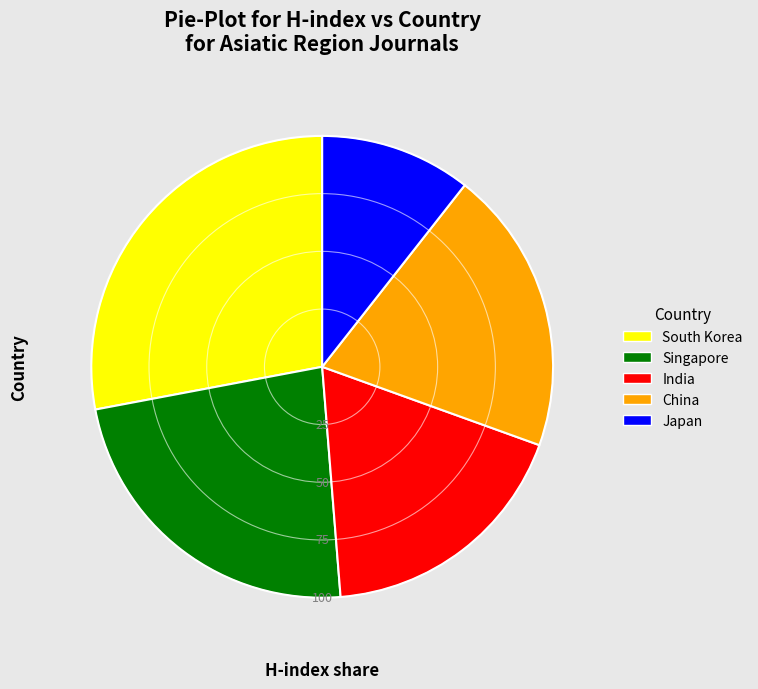

Which slice is the smallest?

Japan